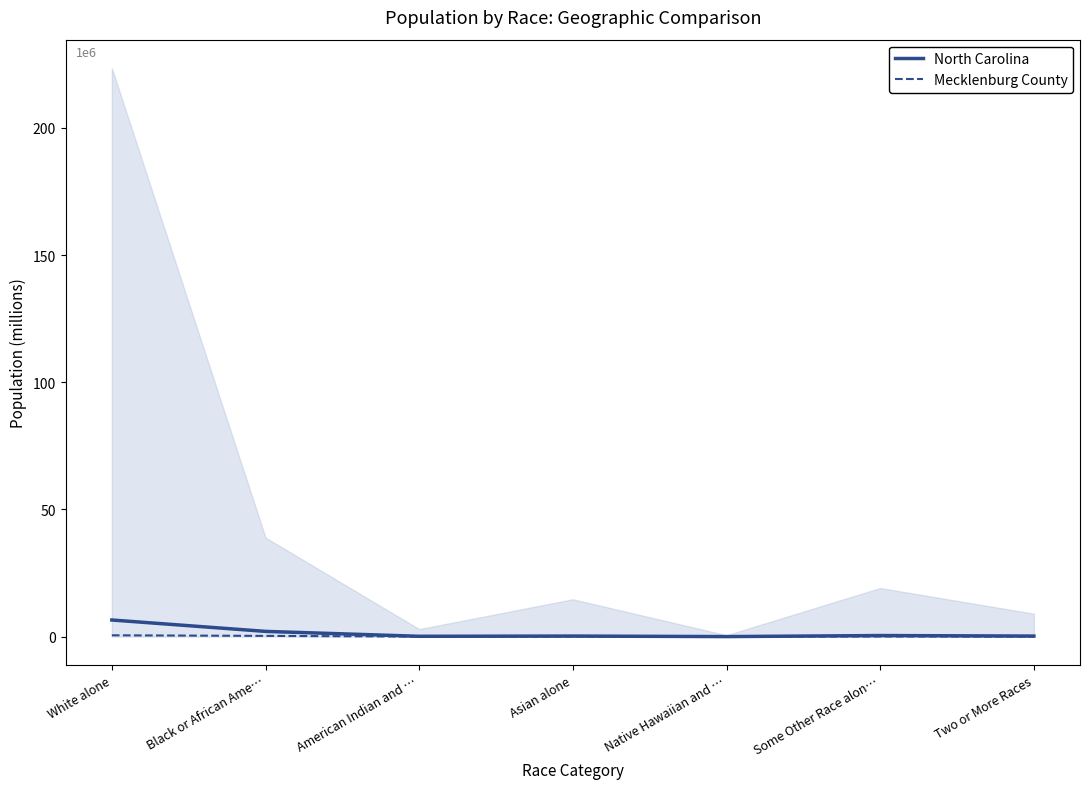

At which category does the chart reach its peak across all series?

White alone